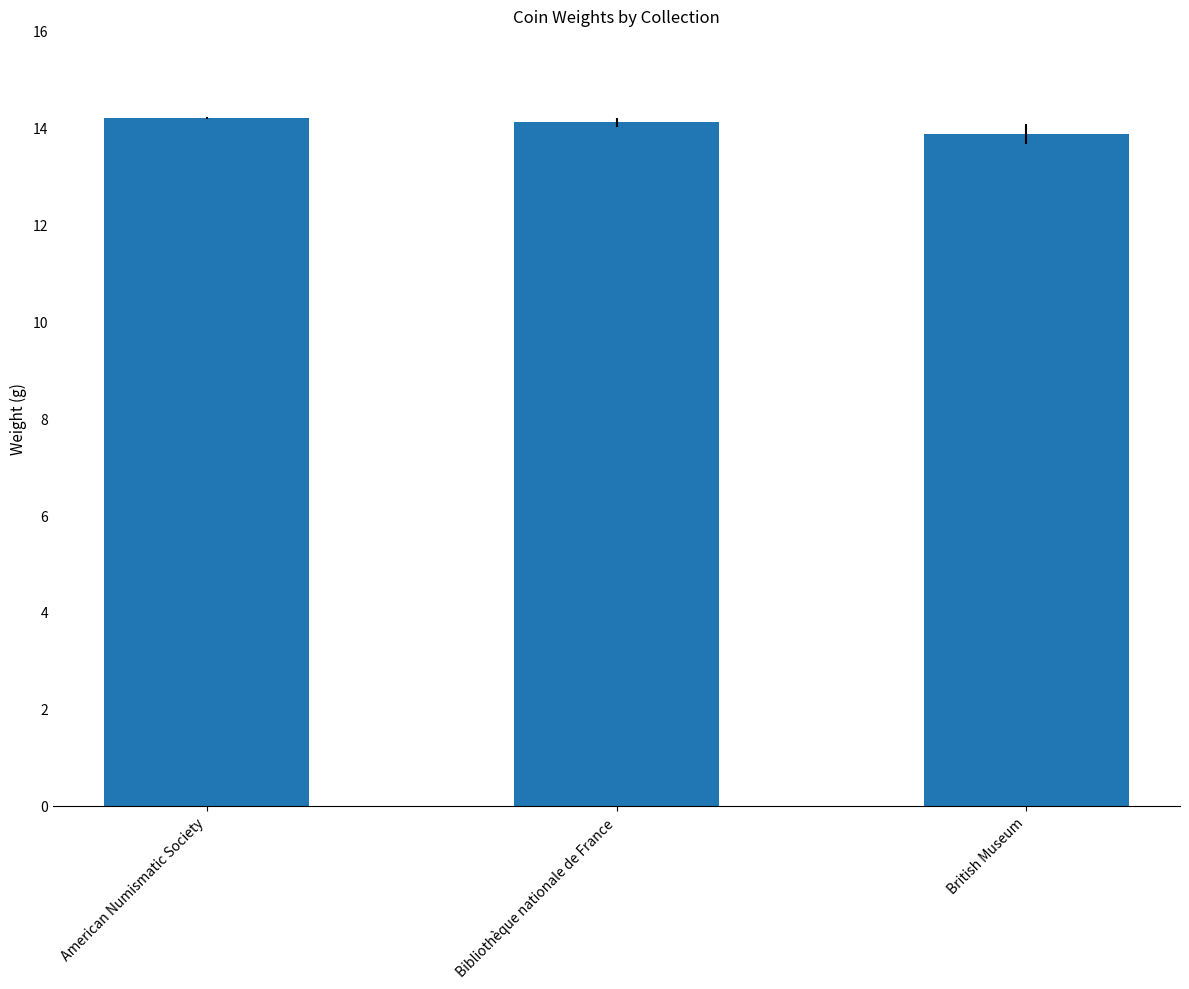

What is the sum of the values at American Numismatic Society and Bibliothèque nationale de France?

28.3